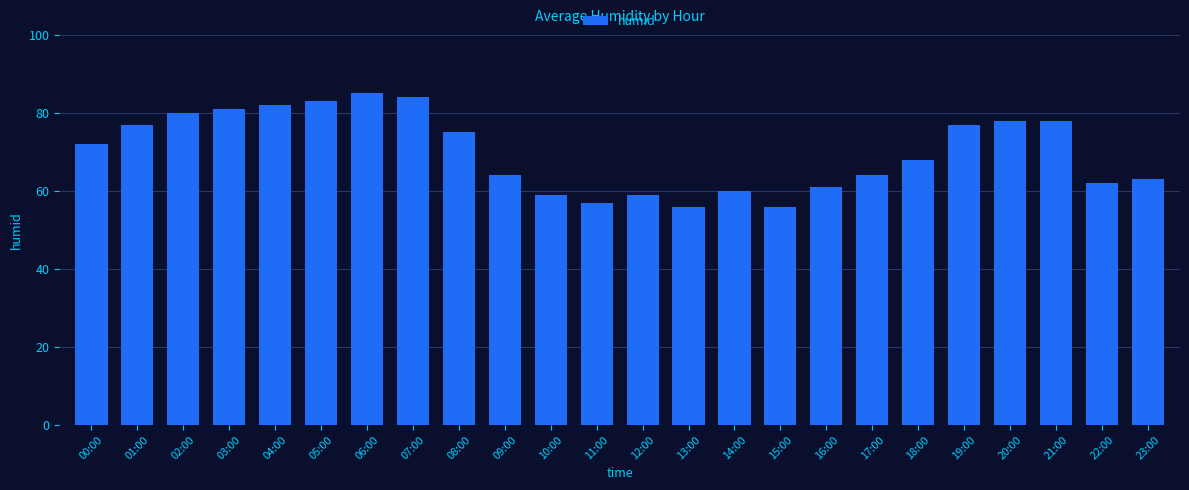

Reading left to right, transcribe all the data shown in this chart.

72	77	80	81	82	83	85	84	75	64	59	57	59	56	60	56	61	64	68	77	78	78	62	63